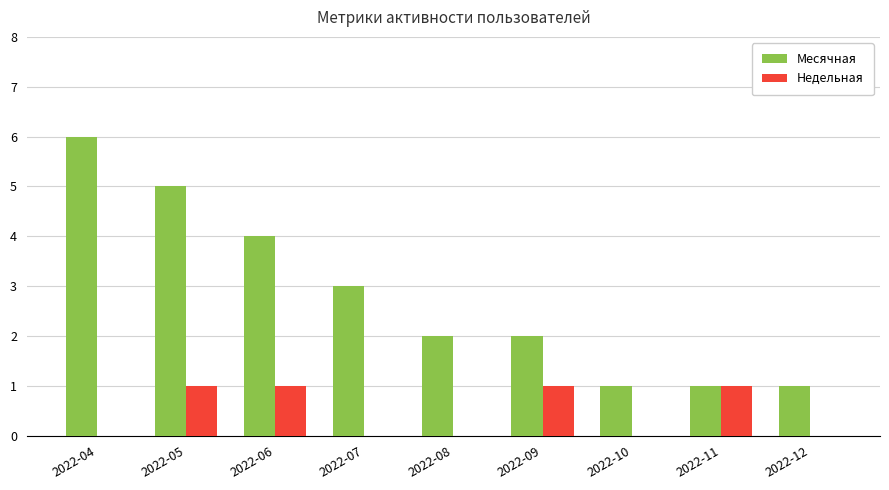

Reading right to left, extract all data points from this chart.

Месячная: 2022-12=1	2022-11=1	2022-10=1	2022-09=2	2022-08=2	2022-07=3	2022-06=4	2022-05=5	2022-04=6
Недельная: 2022-12=0	2022-11=1	2022-10=0	2022-09=1	2022-08=0	2022-07=0	2022-06=1	2022-05=1	2022-04=0